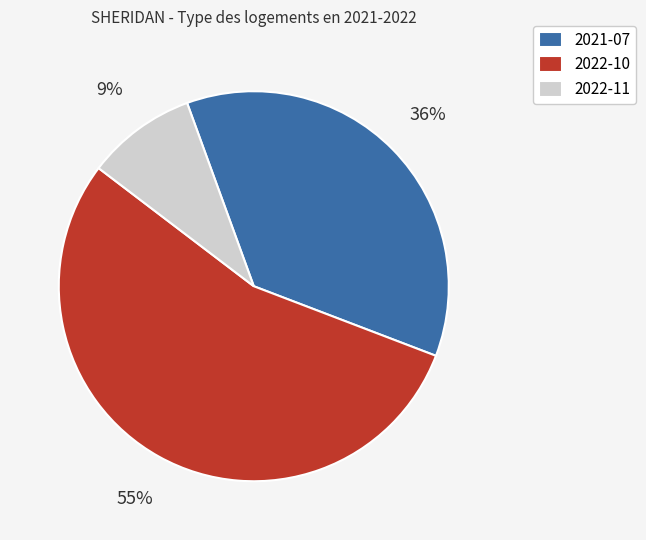

To the nearest percent, what percentage of the pie is 2021-07?

36%